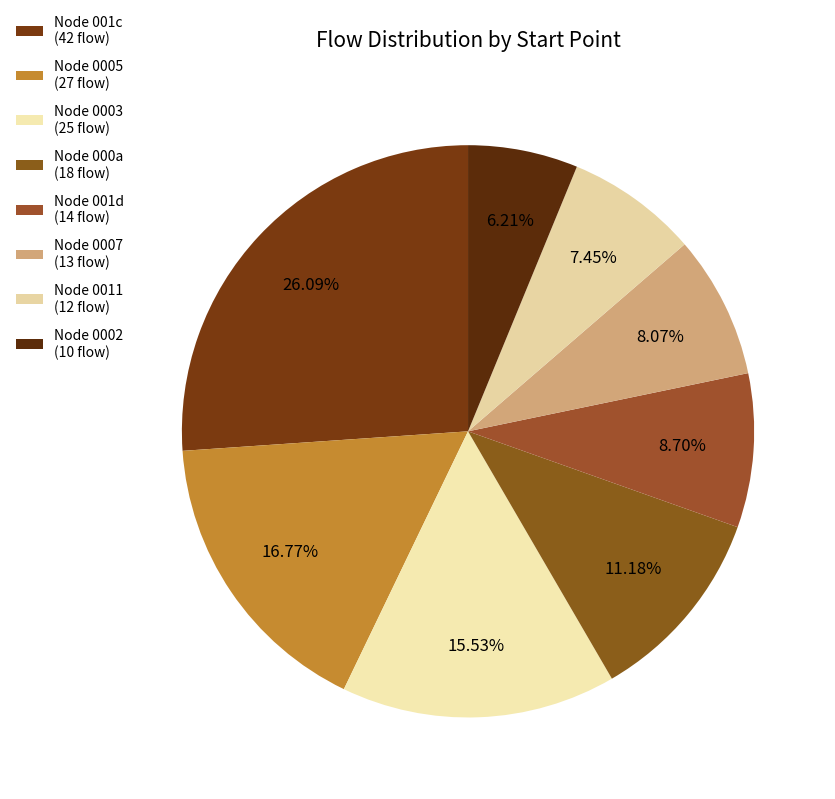

Which category has the biggest portion of the pie?

Node 001c (42 flow)